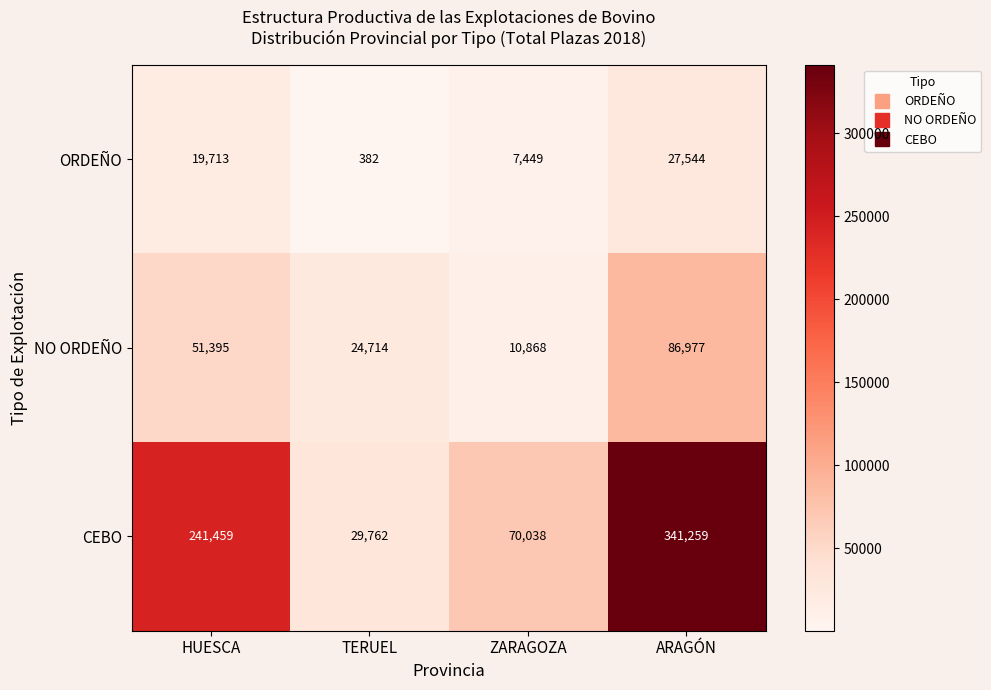

Rank the series at ZARAGOZA from highest to lowest value.

CEBO, NO ORDEÑO, ORDEÑO